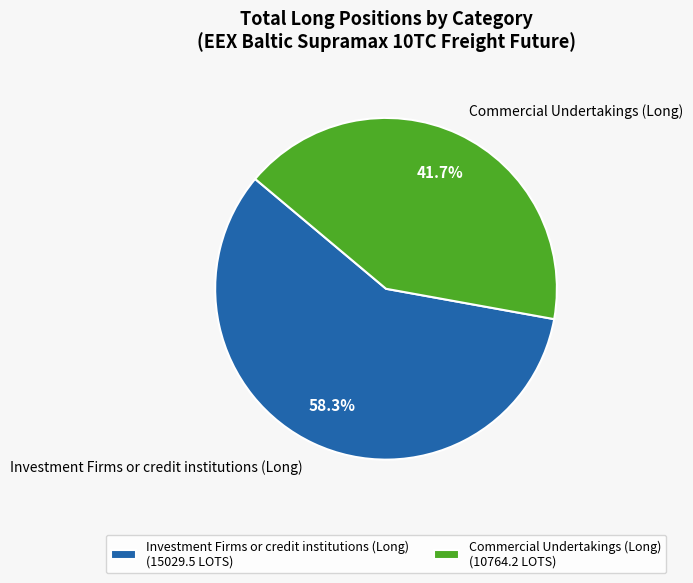

What percentage is NOT represented by Investment Firms or credit institutions (Long)?

41.7%